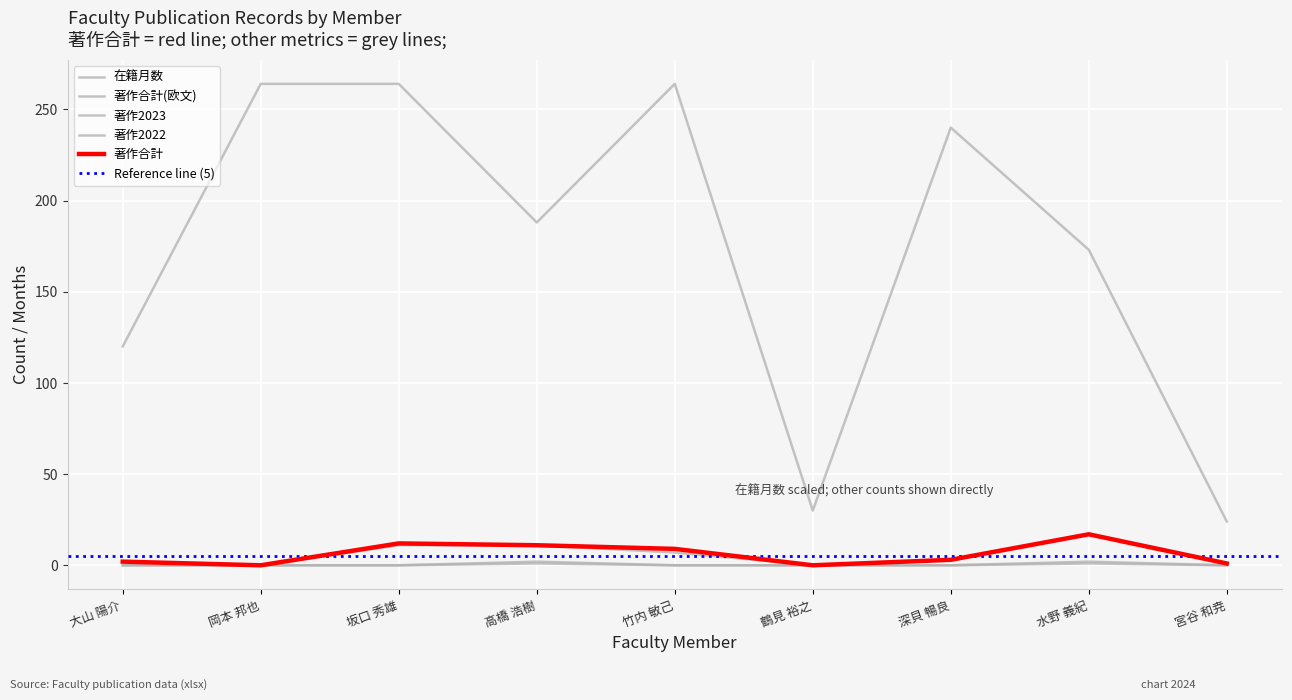

Between 水野 義紀 and 深貝 暢良, which is larger?

水野 義紀